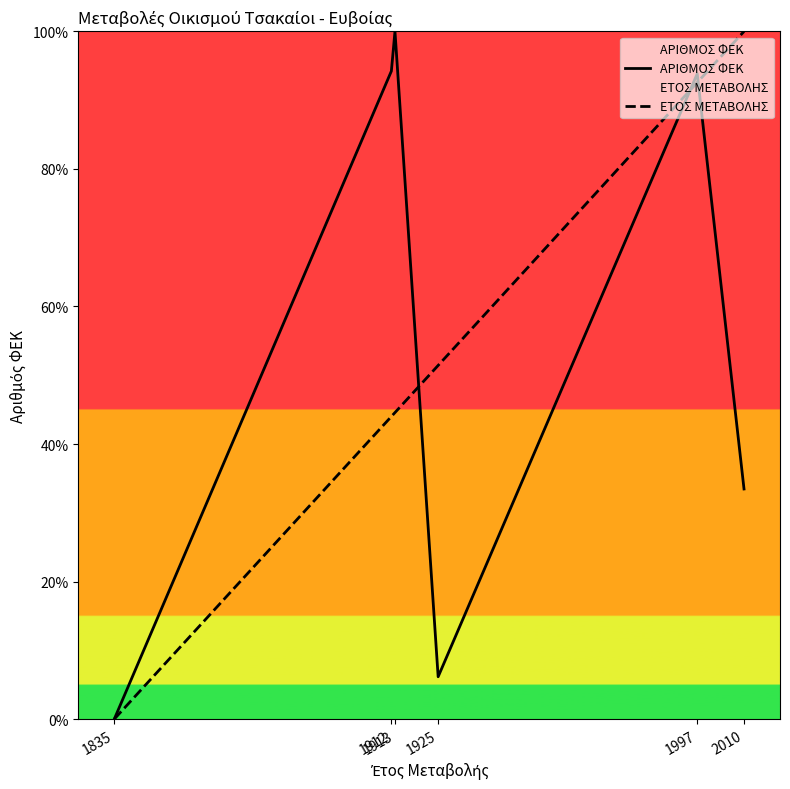

Reading left to right, what are all the values shown in this chart?

ΑΡΙΘΜΟΣ ΦΕΚ: 1835=0.0	1912=94.2	1913=100.0	1925=6.2	1997=93.8	2010=33.5
ΕΤΟΣ ΜΕΤΑΒΟΛΗΣ: 1835=0.0	1912=44.0	1913=44.6	1925=51.4	1997=92.6	2010=100.0